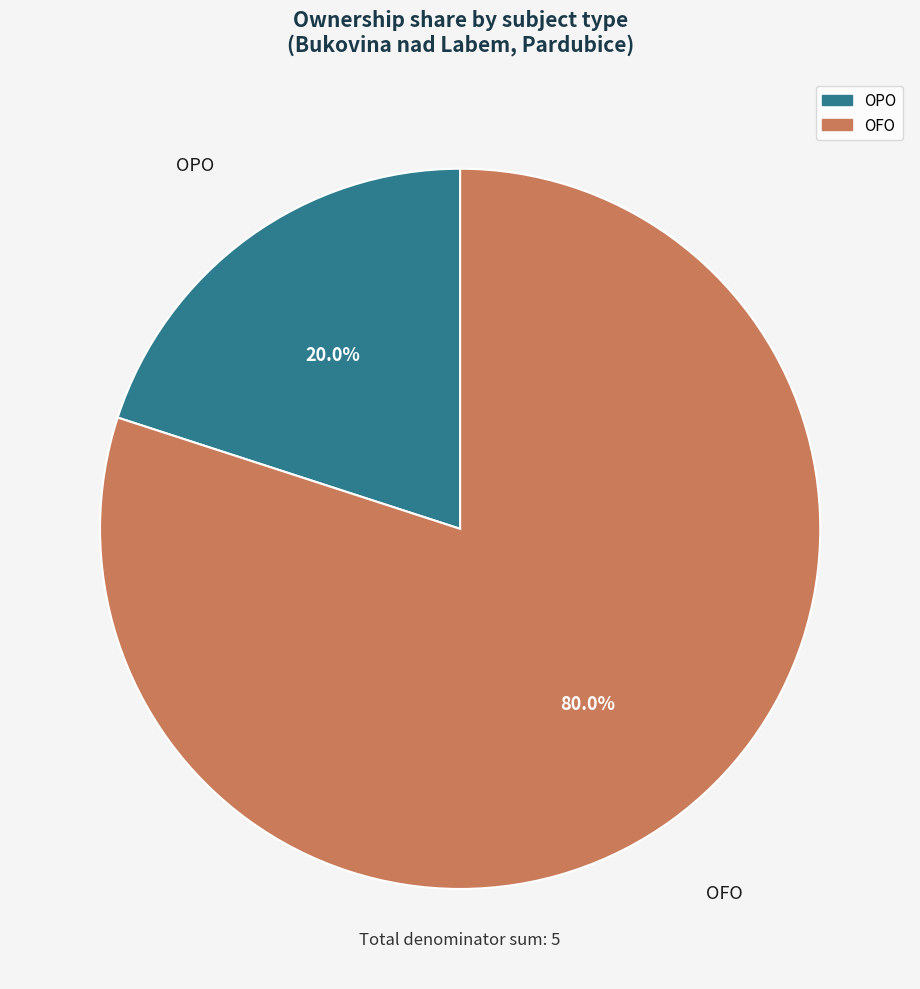

Is there any slice that represents more than half of the pie?

Yes